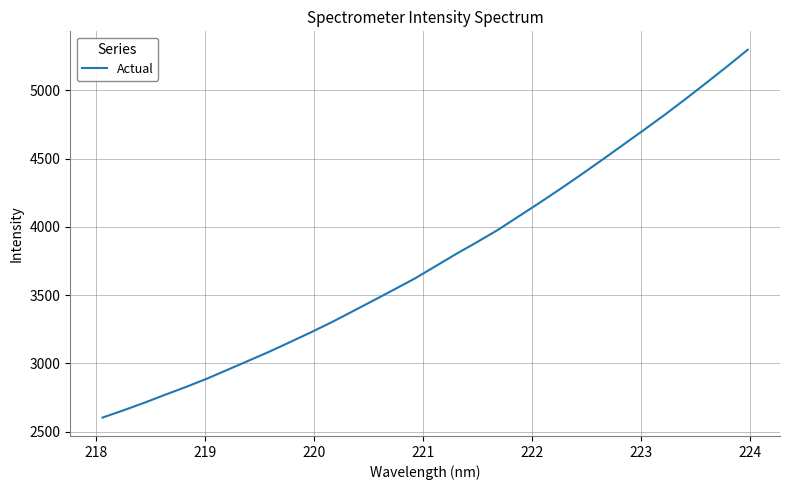

What is the difference between the maximum and minimum values?

2696.5